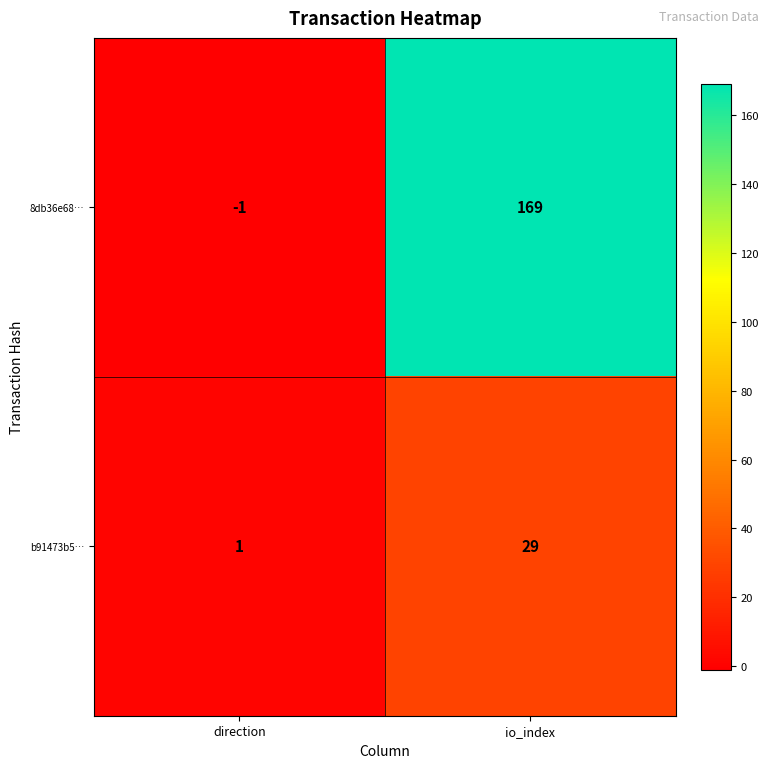

Which label corresponds to the largest value in the chart?

io_index